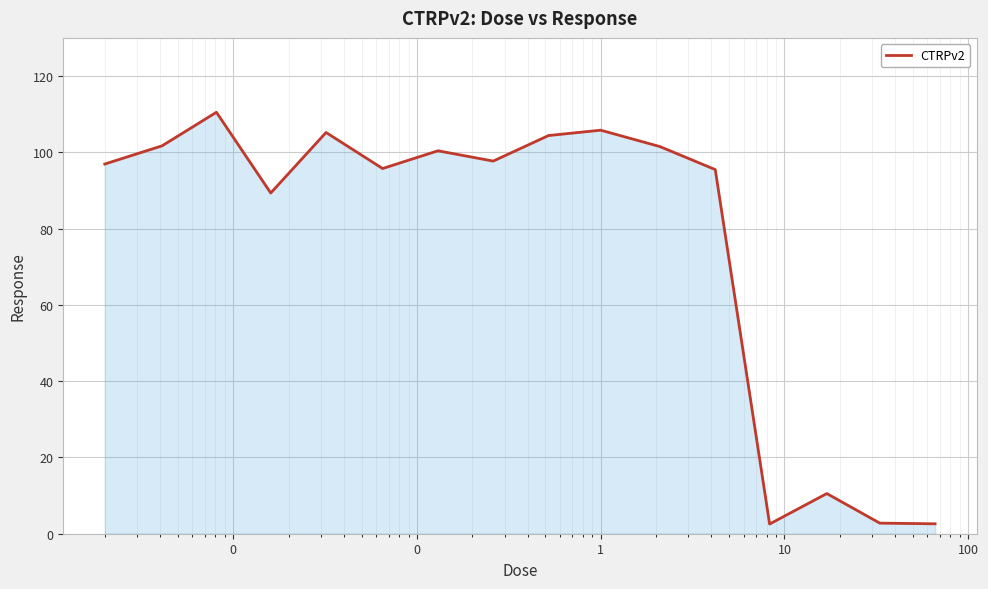

What is the greatest value displayed?

110.5